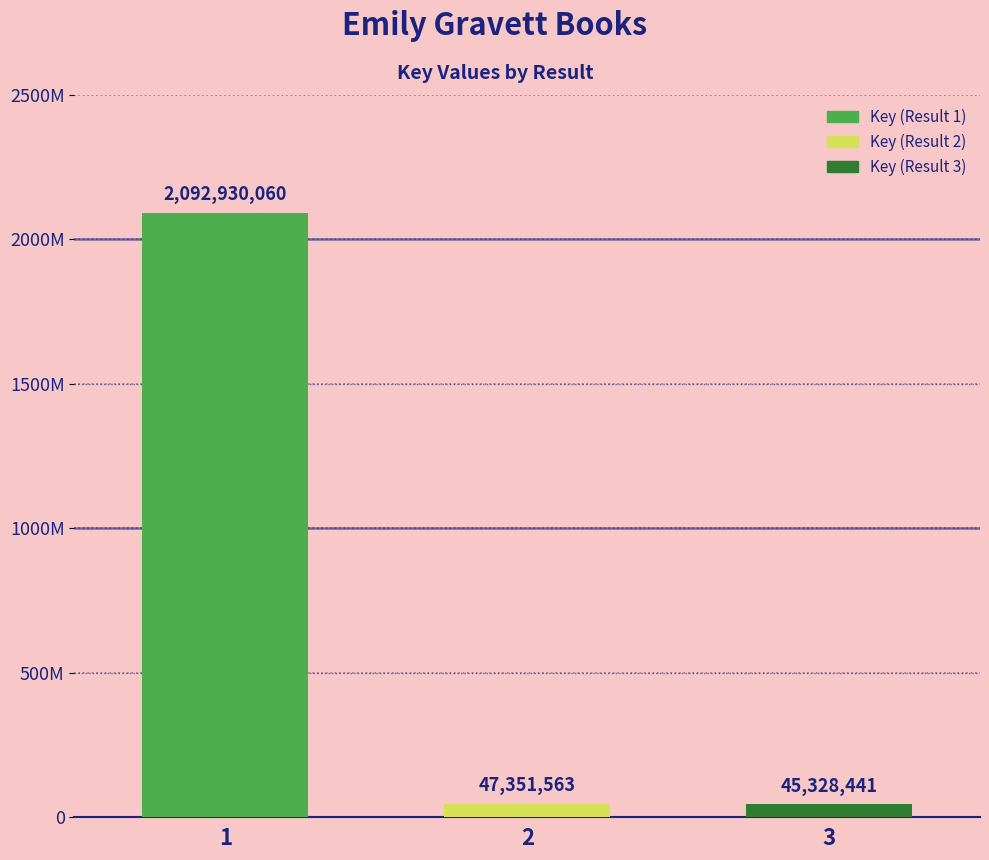

Reading right to left, extract all data points from this chart.

3=45328441	2=47351563	1=2092930060